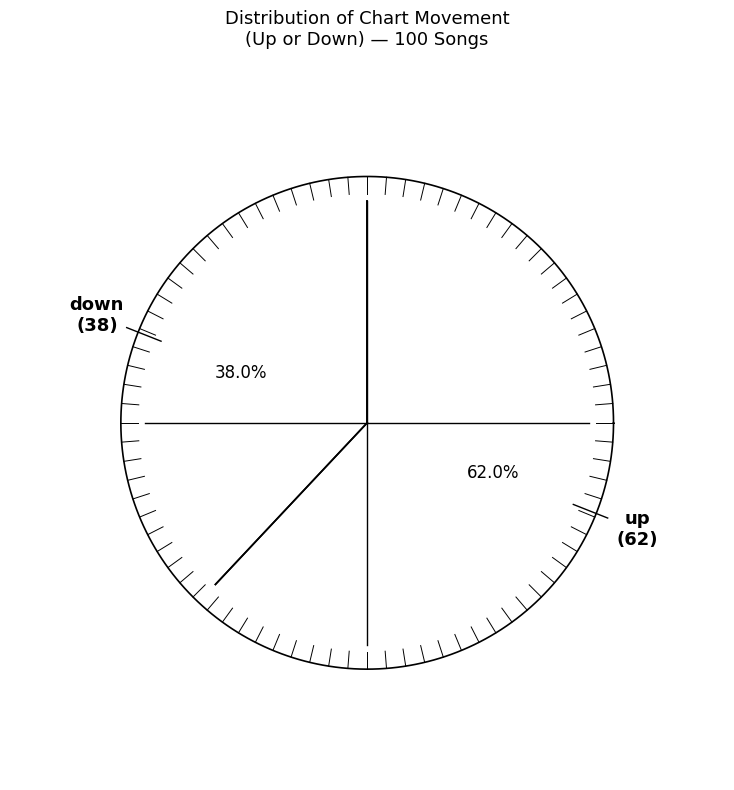

What is the change in value from up to down?

-24